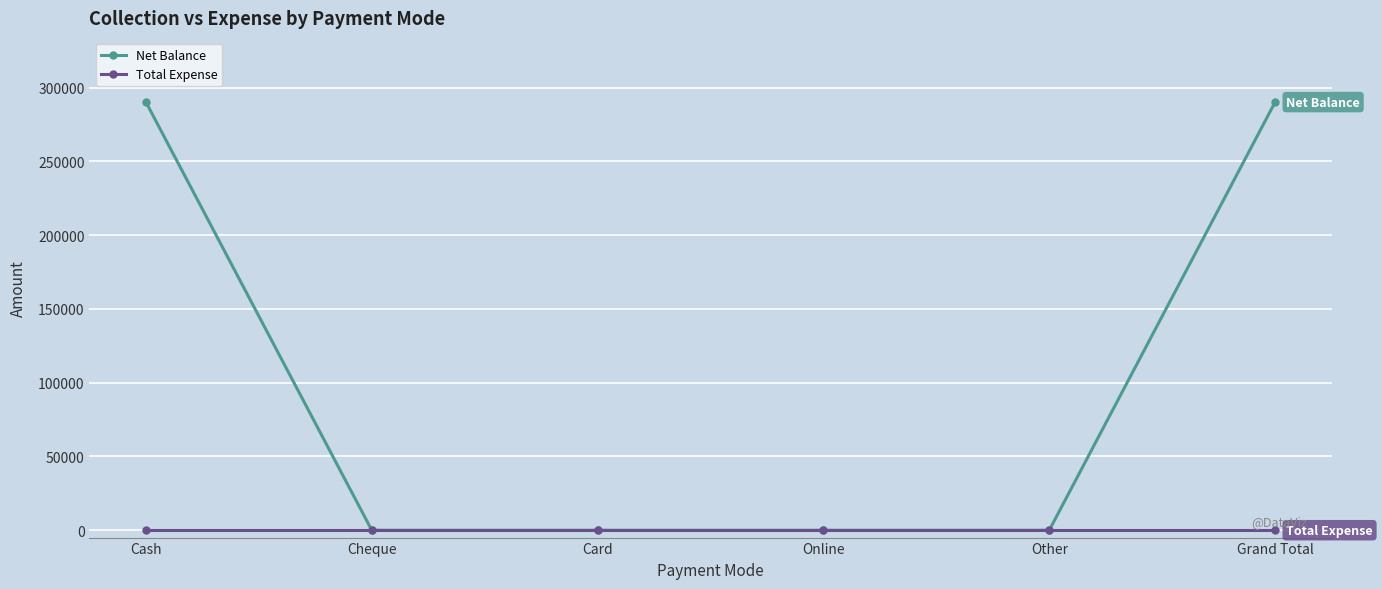

At how many categories does at least one series exceed 209127?

2